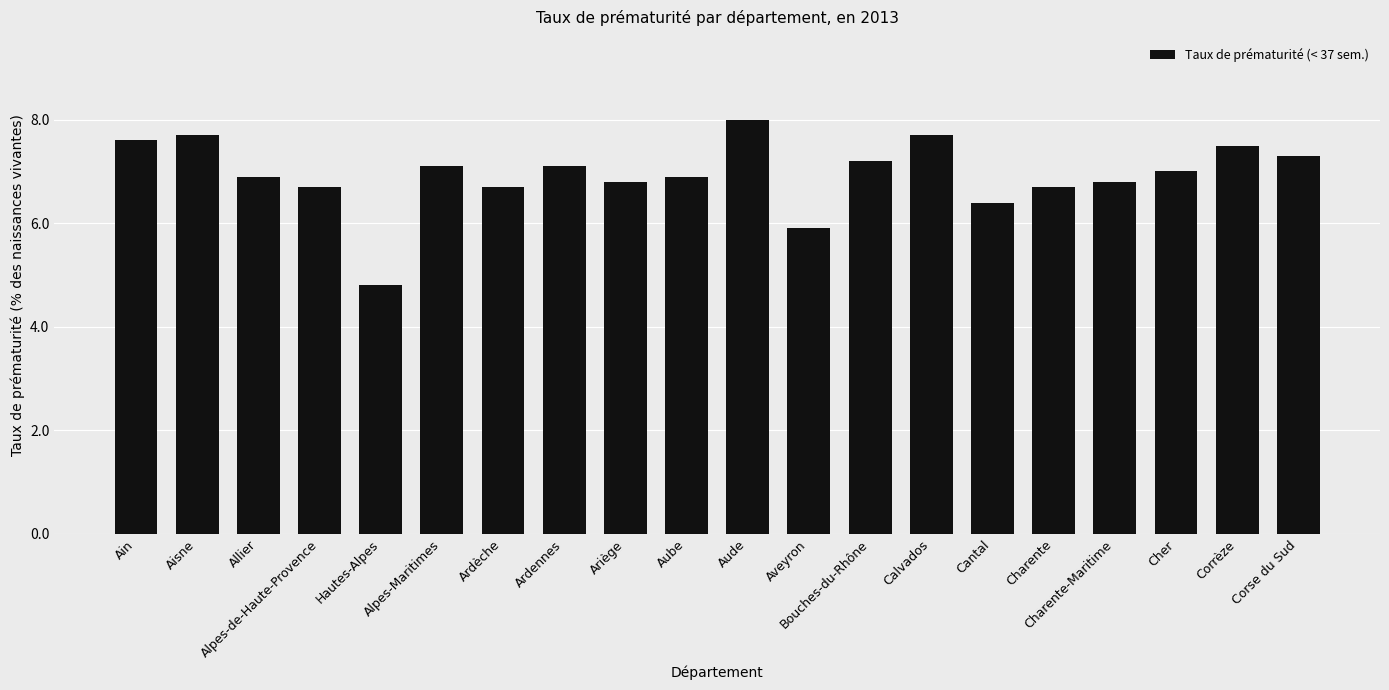

At which label does the data first exceed 7?

Ain